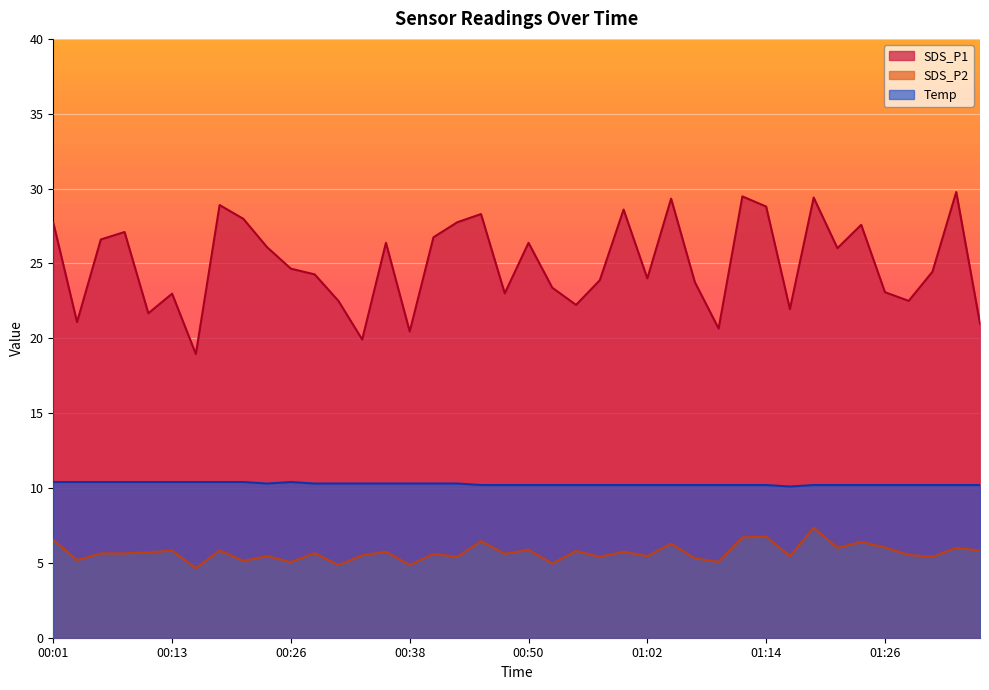

What is the average value of the SDS_P2 series?

5.7